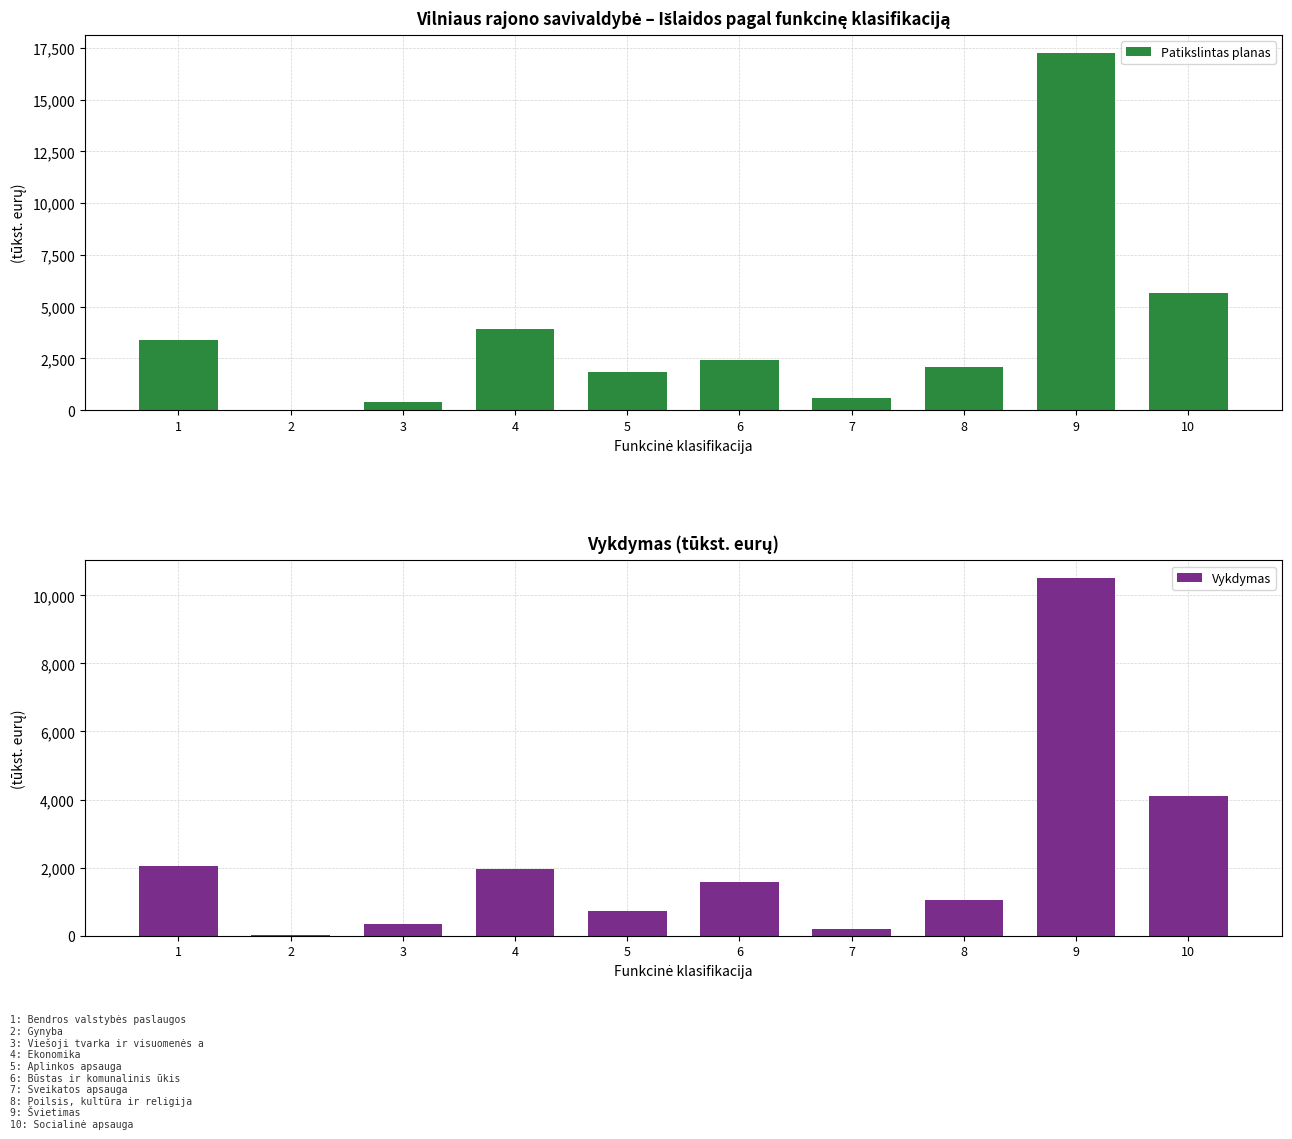

Which series has the widest spread of values?

Patikslintas planas